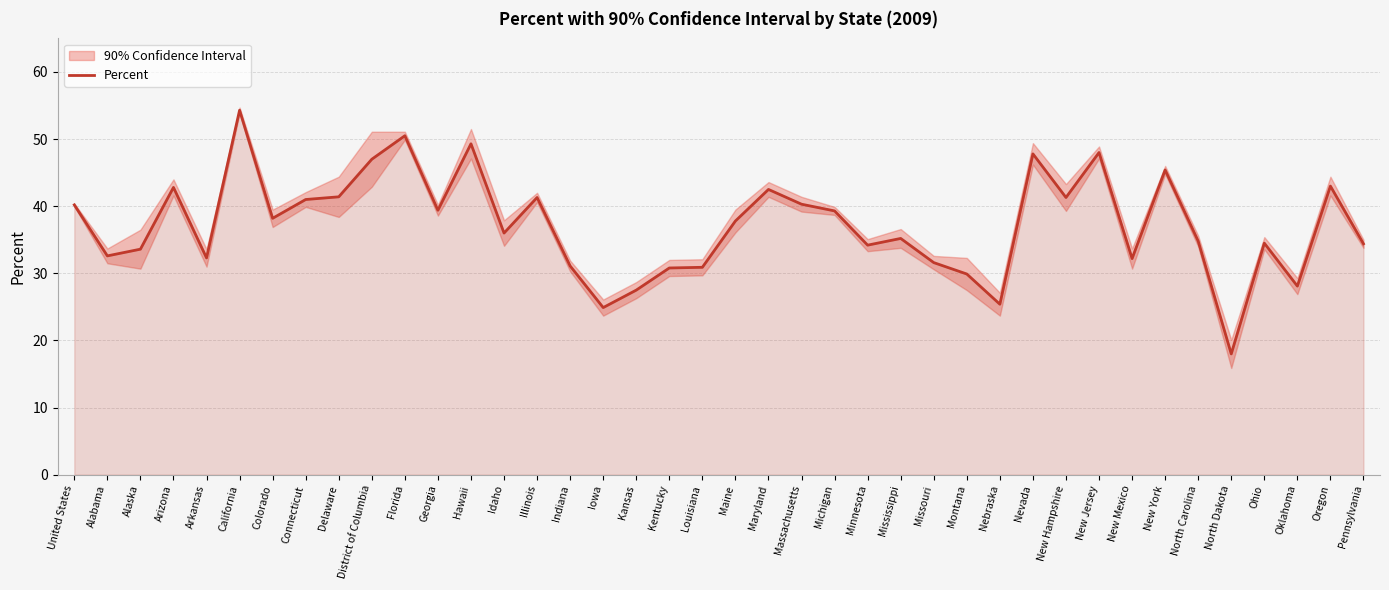

At which category does the data reach its first local valley?

Alabama